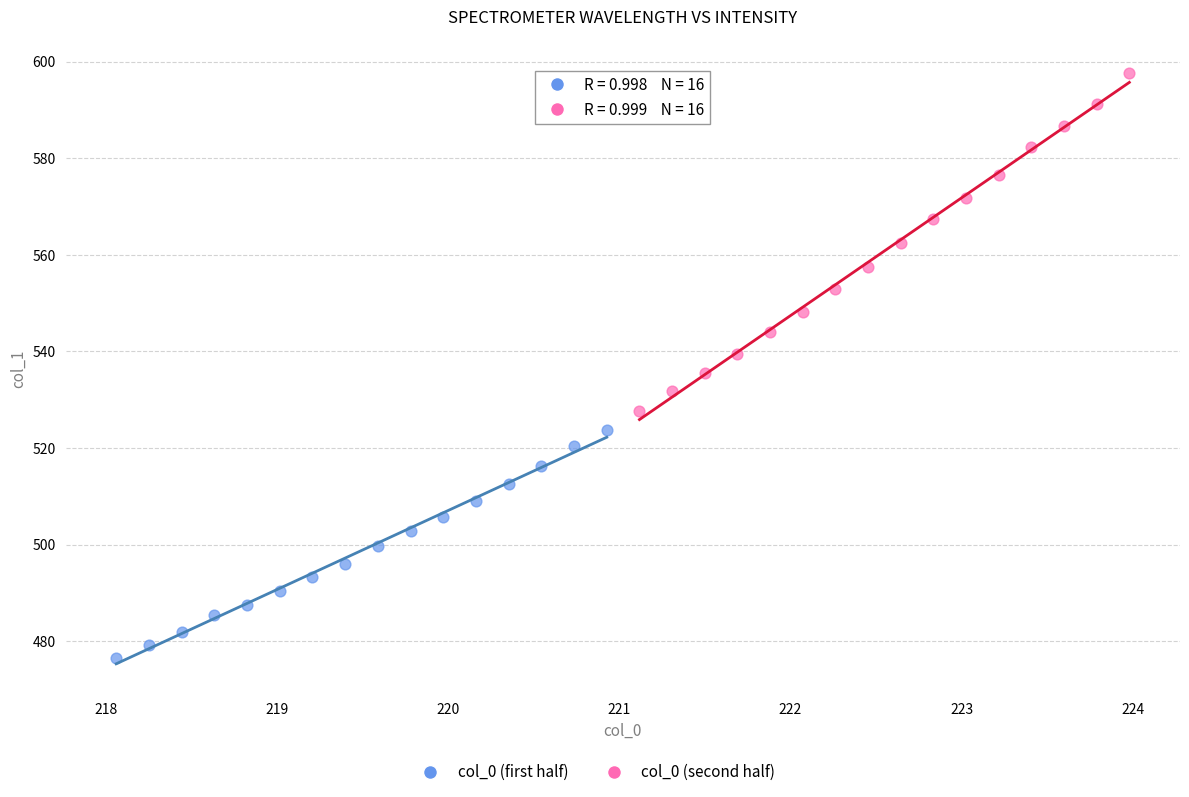

Which series contains the highest Y value?

col_0 (second half)